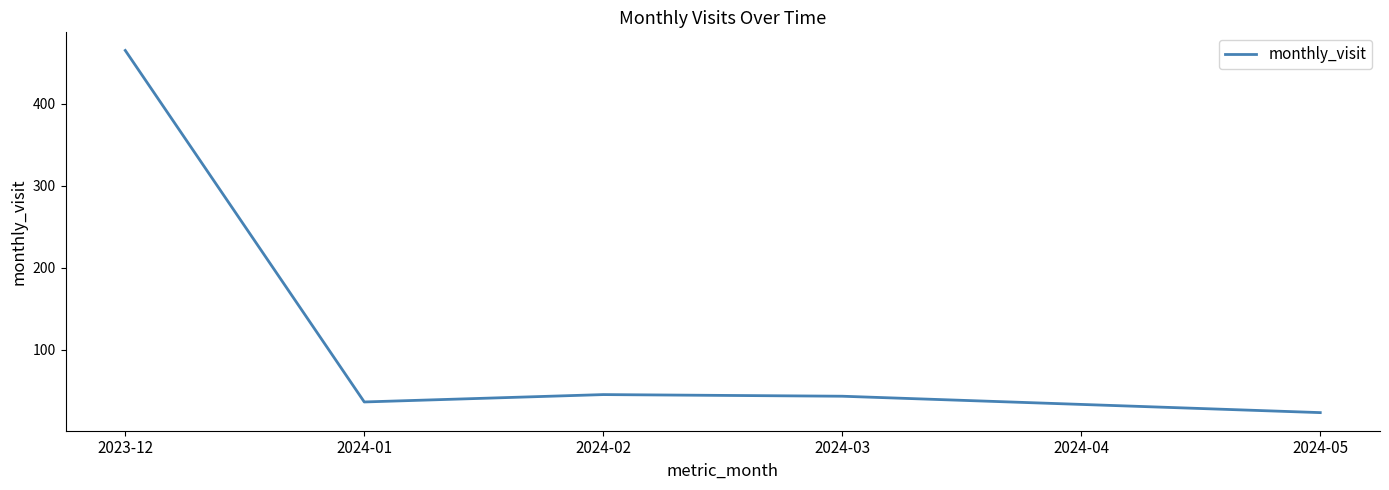

What is the maximum value shown in the chart?

465